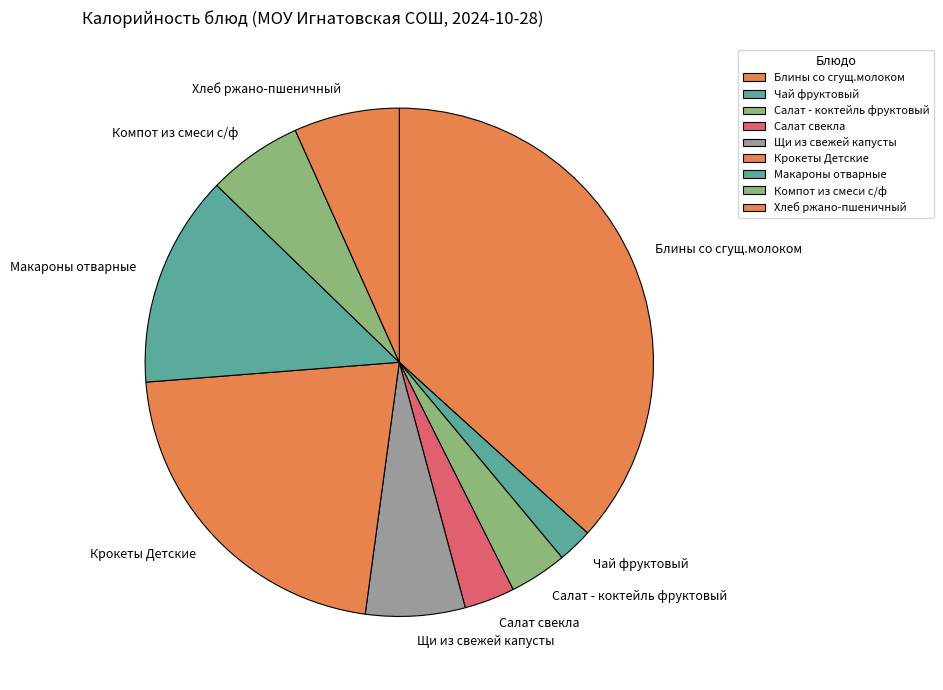

Which has a higher value, Хлеб ржано-пшеничный or Крокеты Детские?

Крокеты Детские